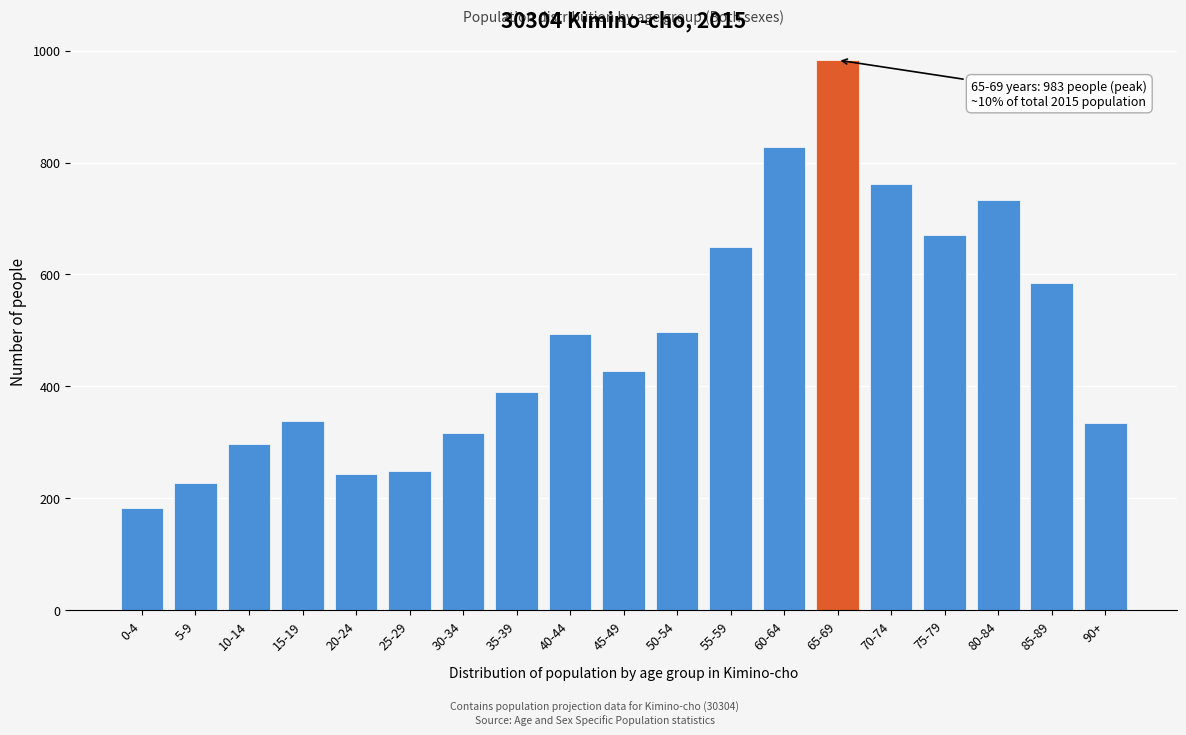

What is the value of the 8th bar from the left?

390